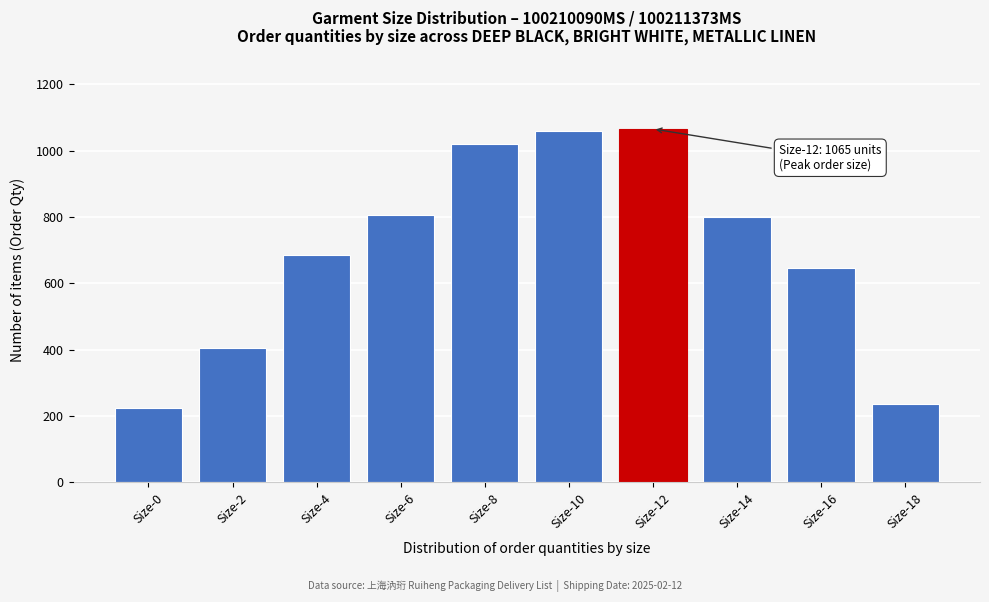

Is it true that the value at Size-0 is 225?

True